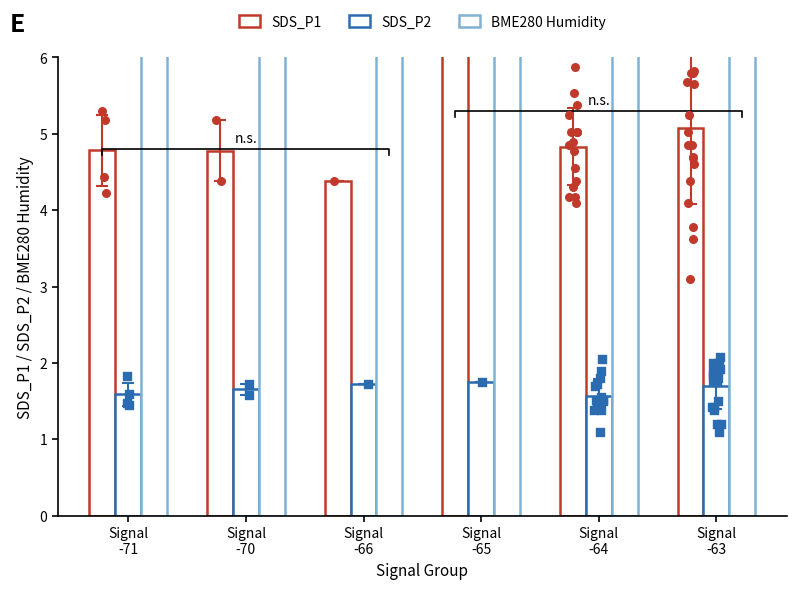

What is the total value across all series at Signal
-63?

47.4